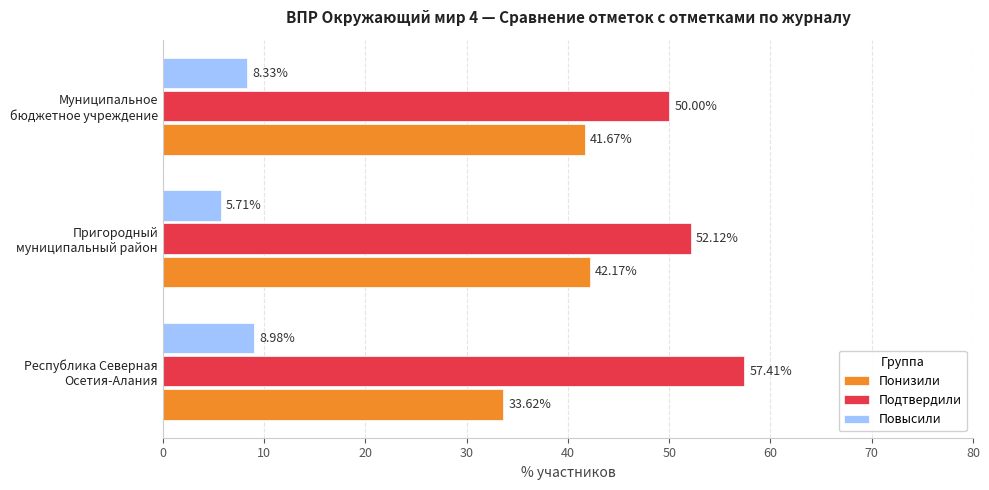

What is the sum of all Понизили values?

117.5